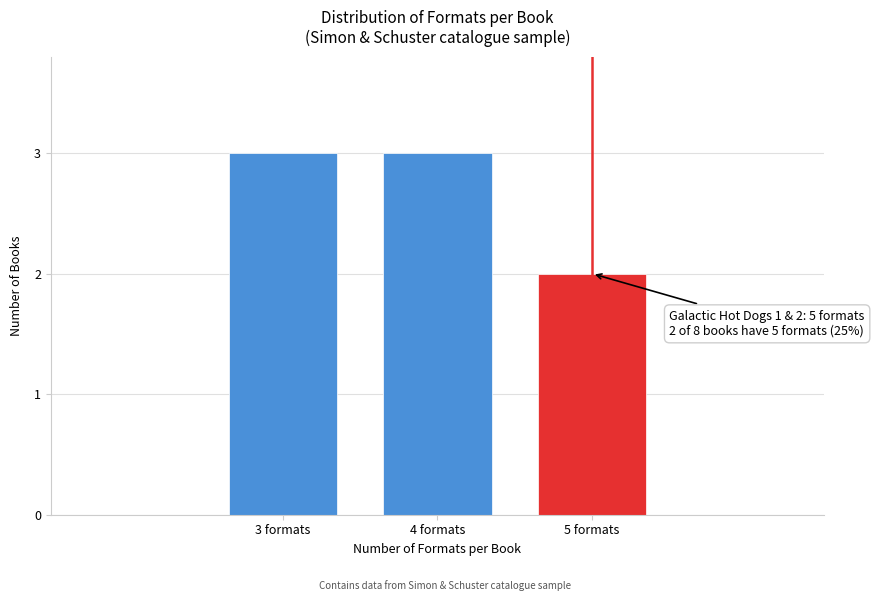

Reading left to right, transcribe all the data shown in this chart.

3 formats=3	4 formats=3	5 formats=2